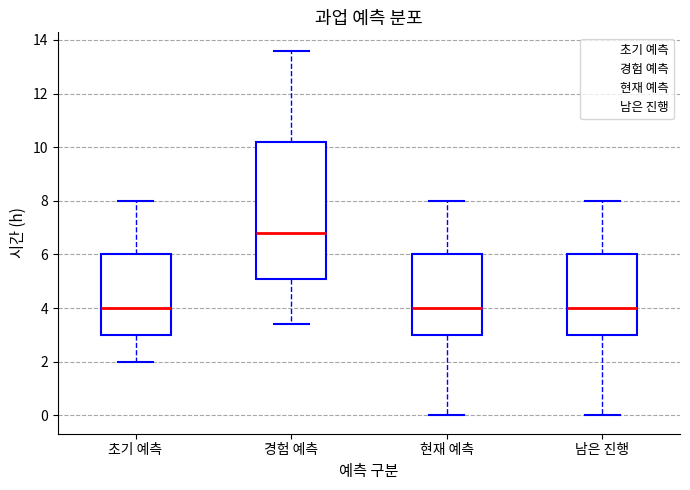

Where does the upper whisker of the box for 남은 진행 end on the y-axis? The values are not printed on the chart, so give them approximately, as read against the axis.

8.0